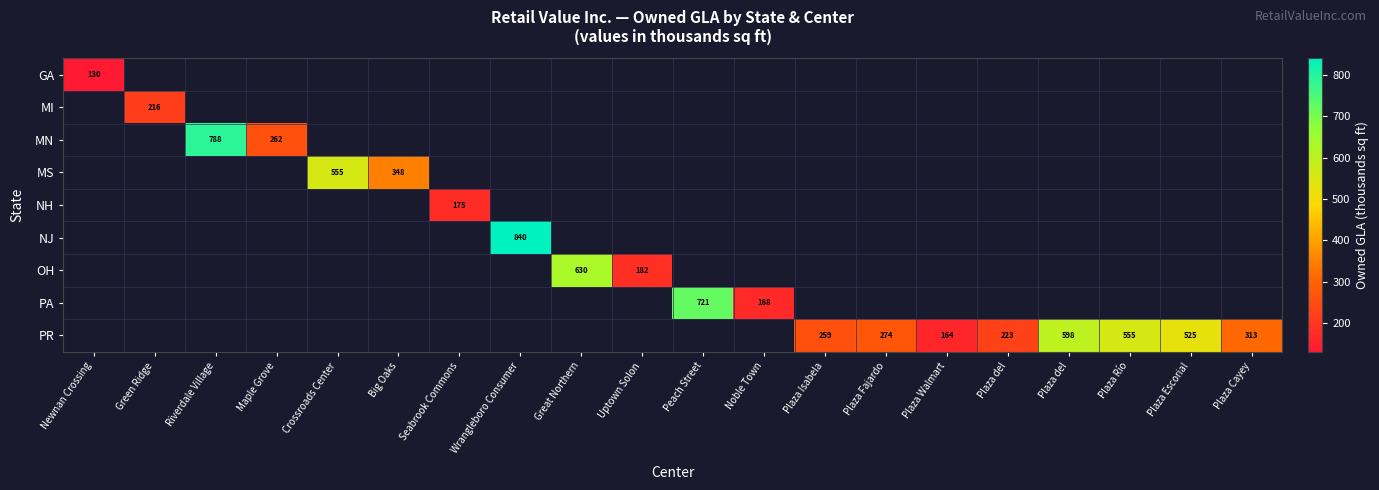

What is the greatest value displayed?

839.8